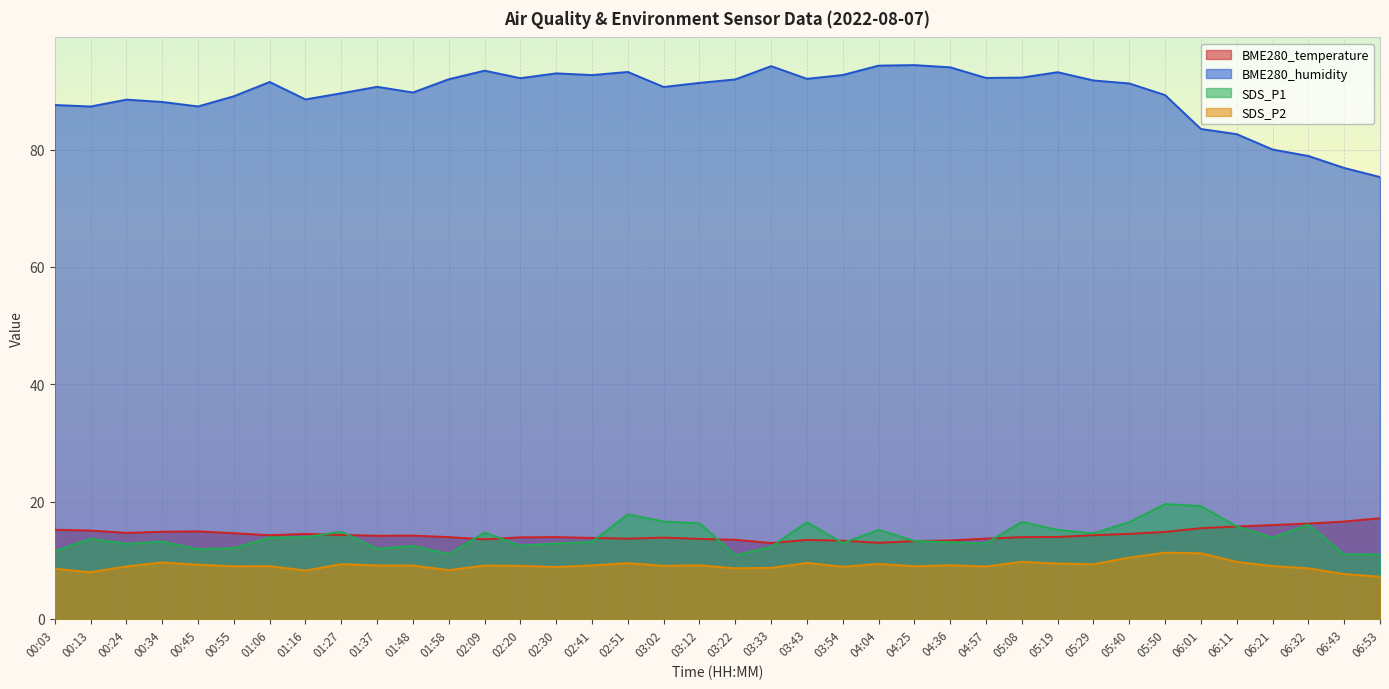

True or false: BME280_humidity and SDS_P1 cross at least once.

False